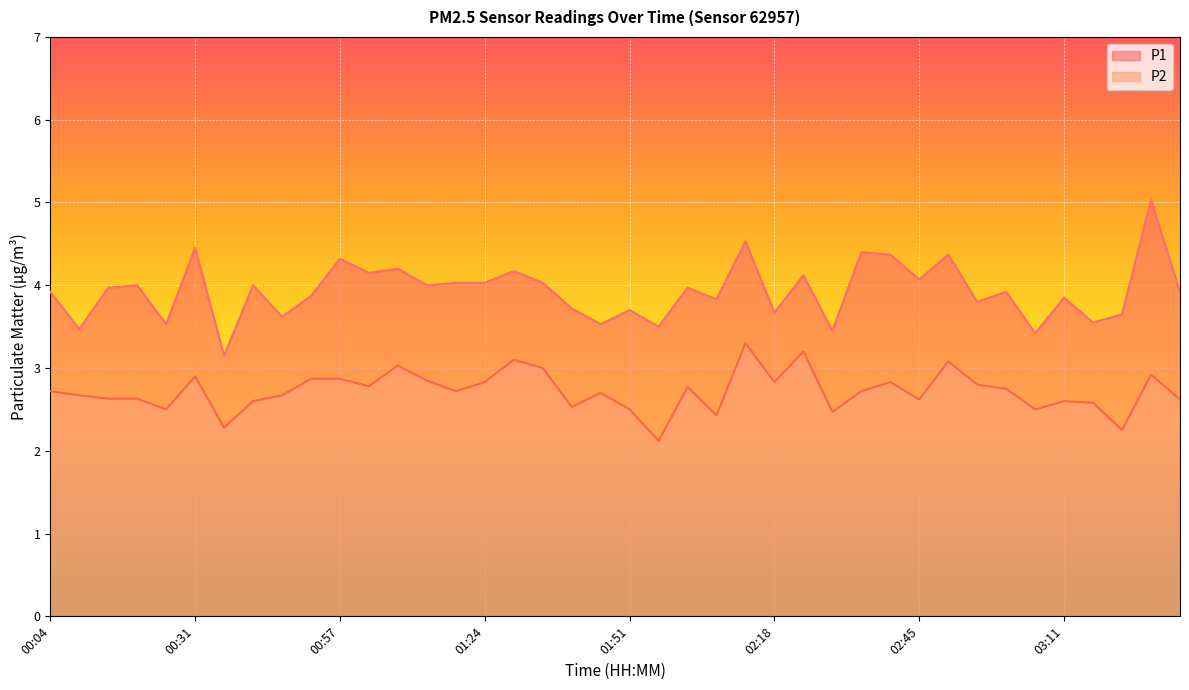

What is the difference between the P2 values at 02:07 and 01:19?

0.3